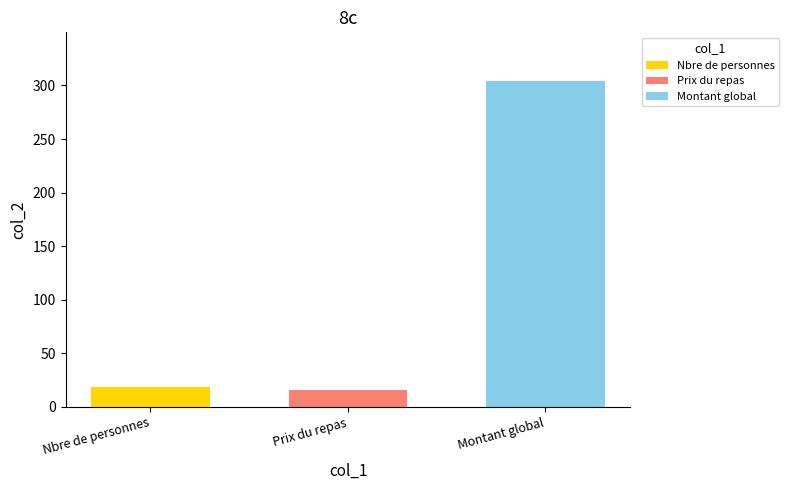

The value of Montant global at Prix du repas is 304. True or false?

True